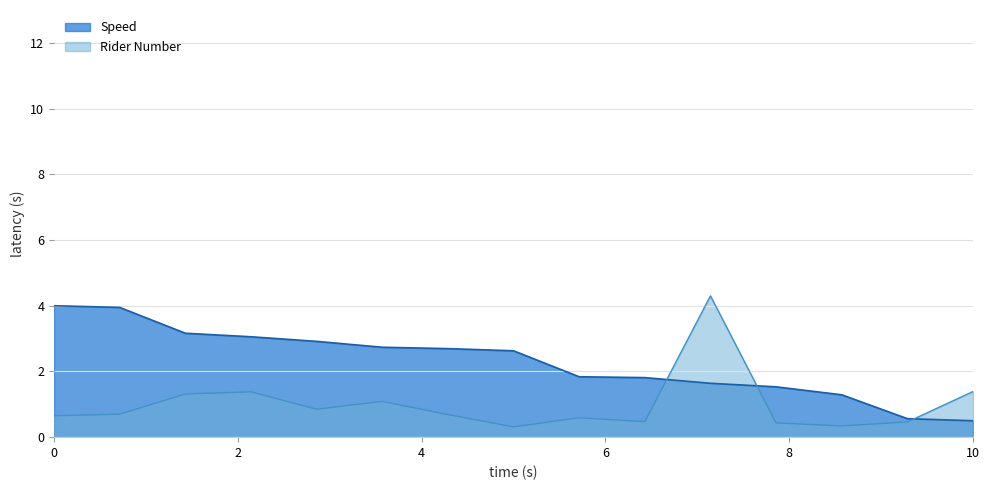

What is the value of the Rider Number point at the 2nd from the left?

0.7